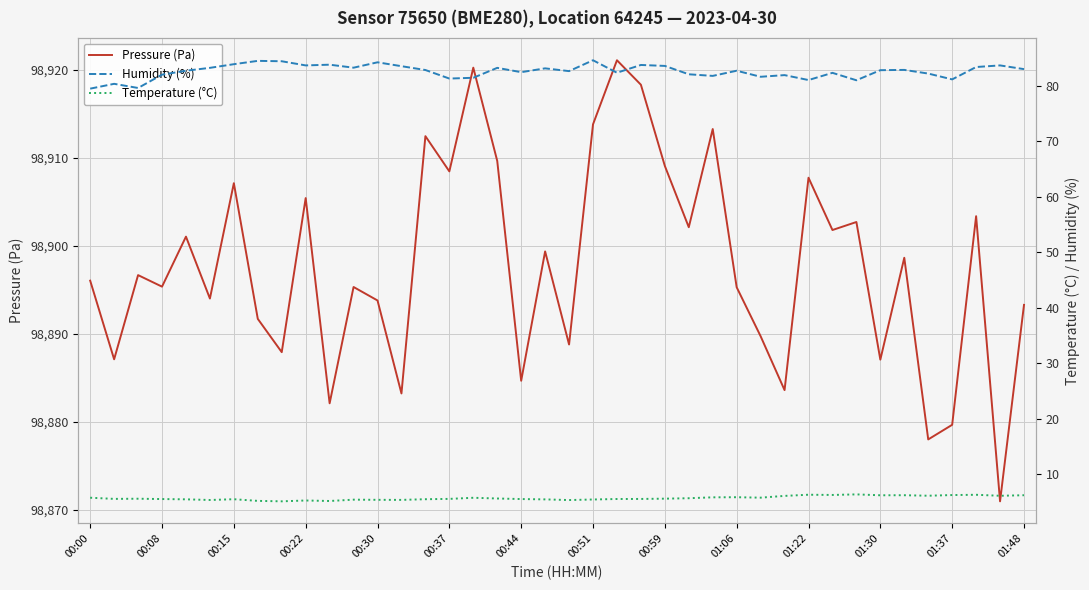

Which series has the largest total across all categories?

Pressure (Pa)